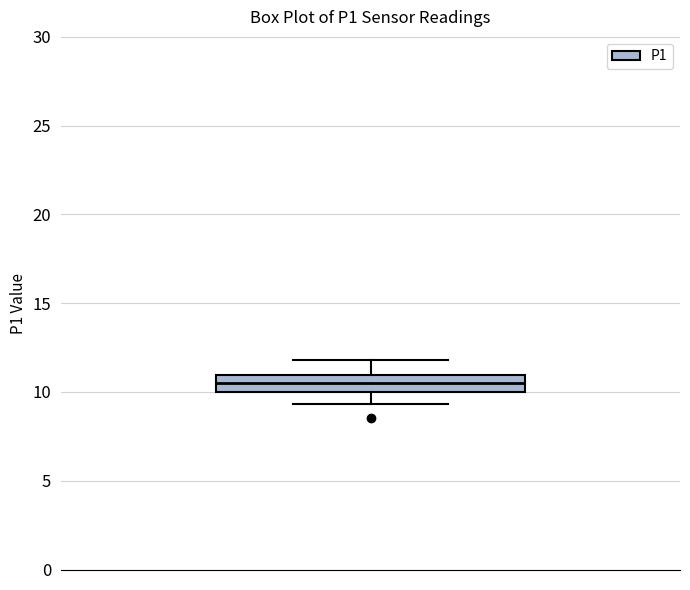

Read this box plot against the y-axis: the position of the median line, the range covered by the box, and the ends of both whiskers. The values are not printed on the chart, so give them approximately, as read against the axis.

median 10.5, box 10.0 to 11.0, whiskers 9.5 to 12.0